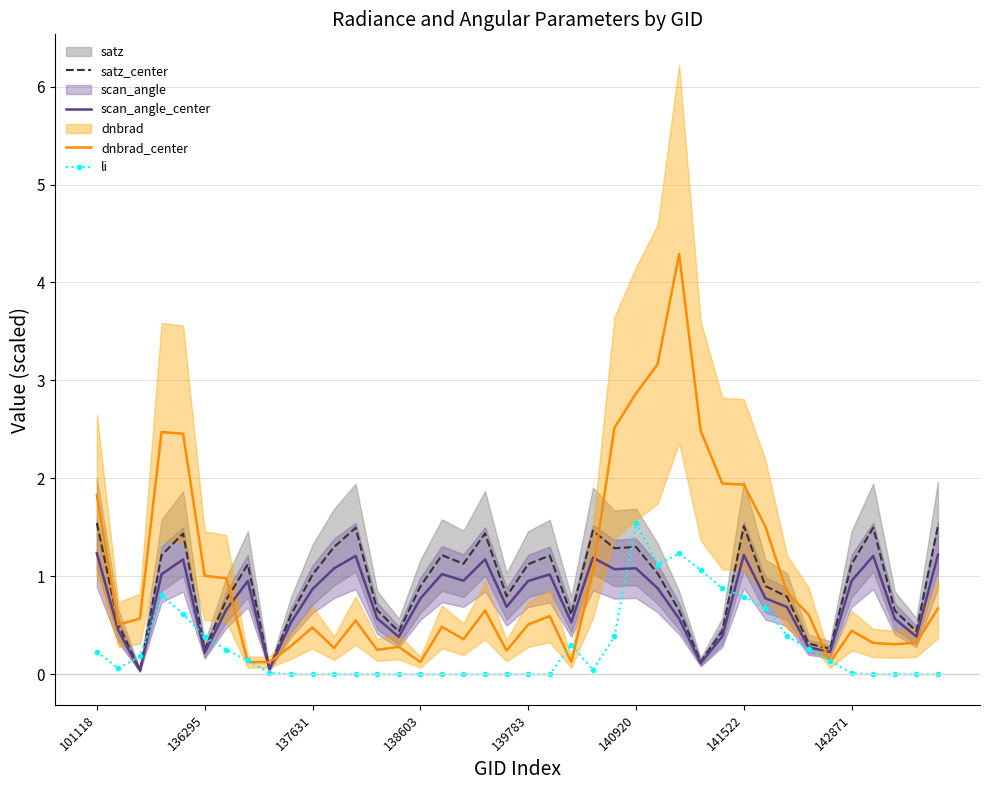

What is the difference between the maximum and minimum values in the scan_angle_center series?

1.2